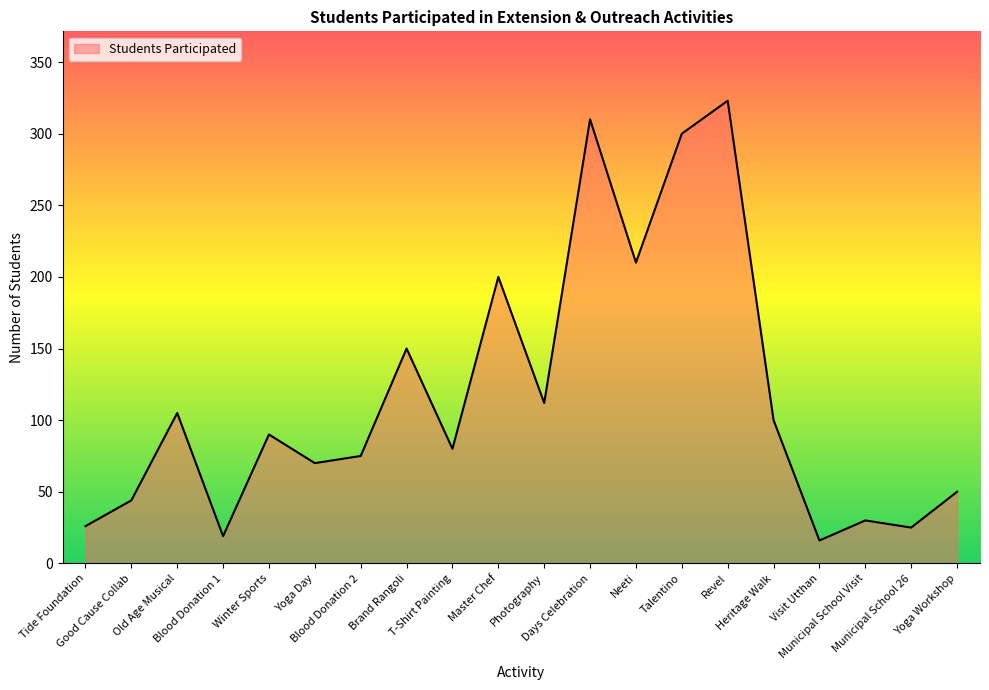

The value at Master Chef is 200. True or false?

True